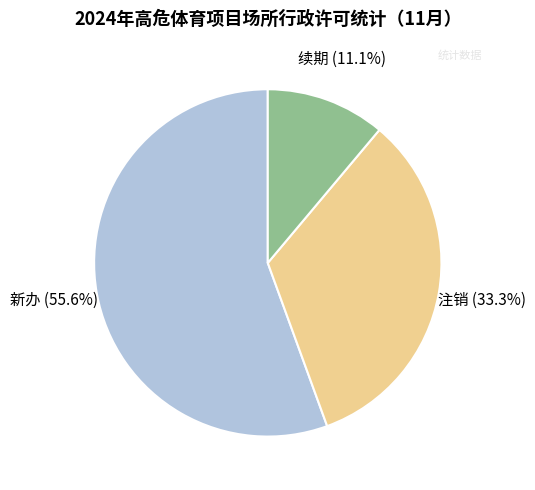

How many segments does this pie chart have?

3